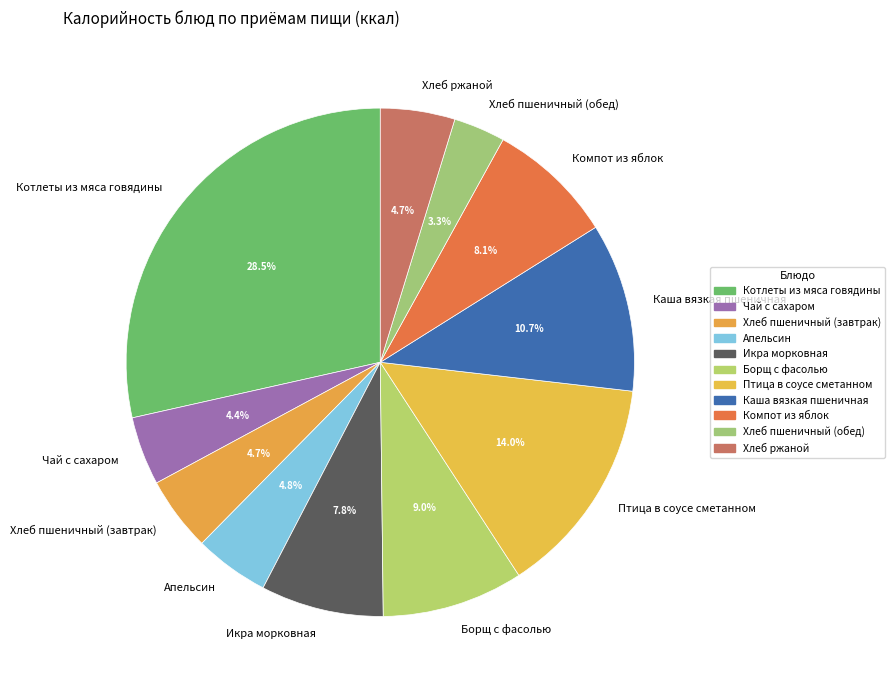

Approximately how many times larger is the value at Котлеты из мяса говядины compared to Борщ с фасолью?

3.2